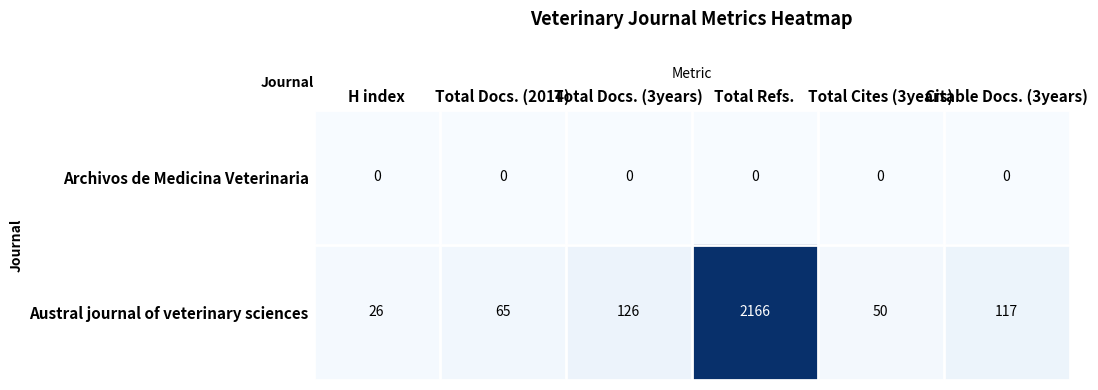

Rank the series by their average value, from lowest to highest.

Archivos de Medicina Veterinaria, Austral journal of veterinary sciences